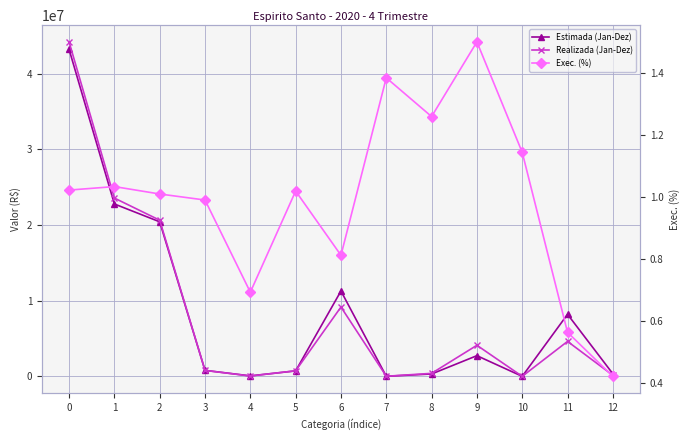

Which series has the widest spread of values?

Realizada (Jan-Dez)